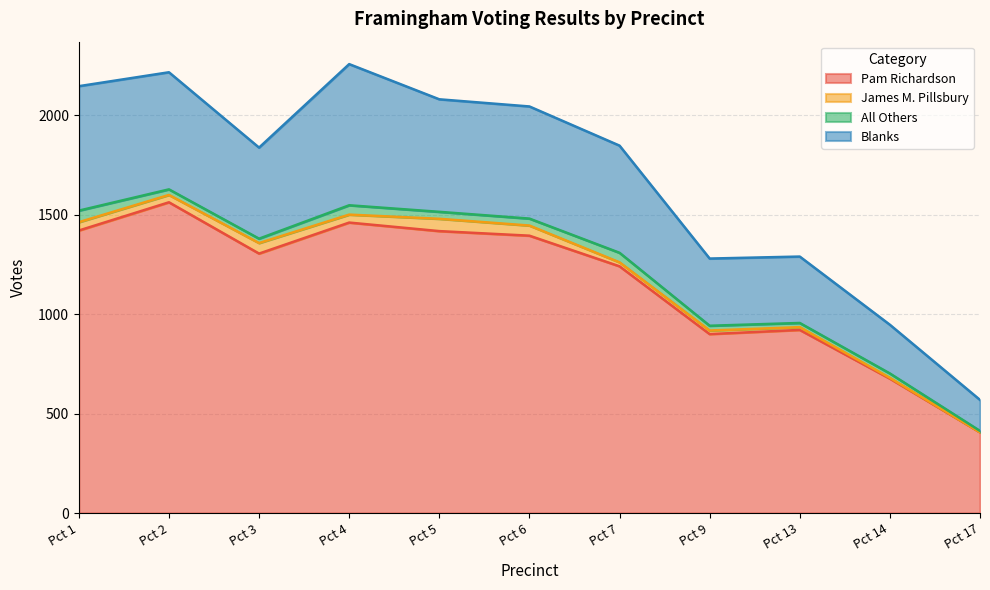

What is the lowest value of the Pam Richardson series?

406